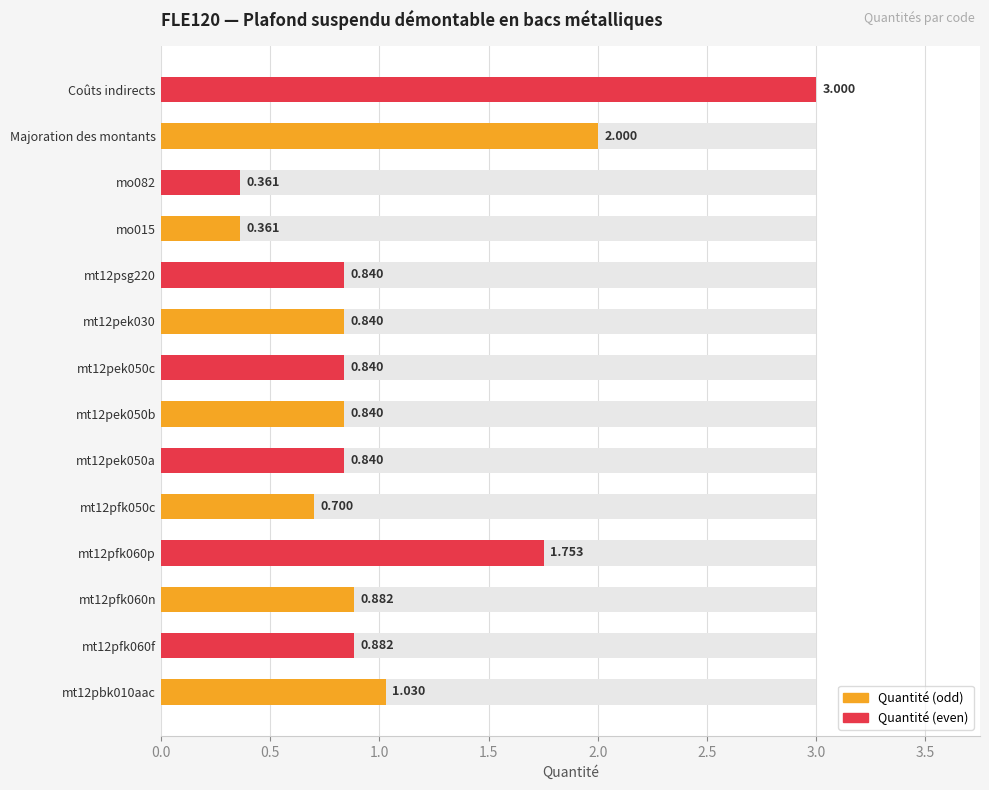

Count the number of categories in the chart.

14